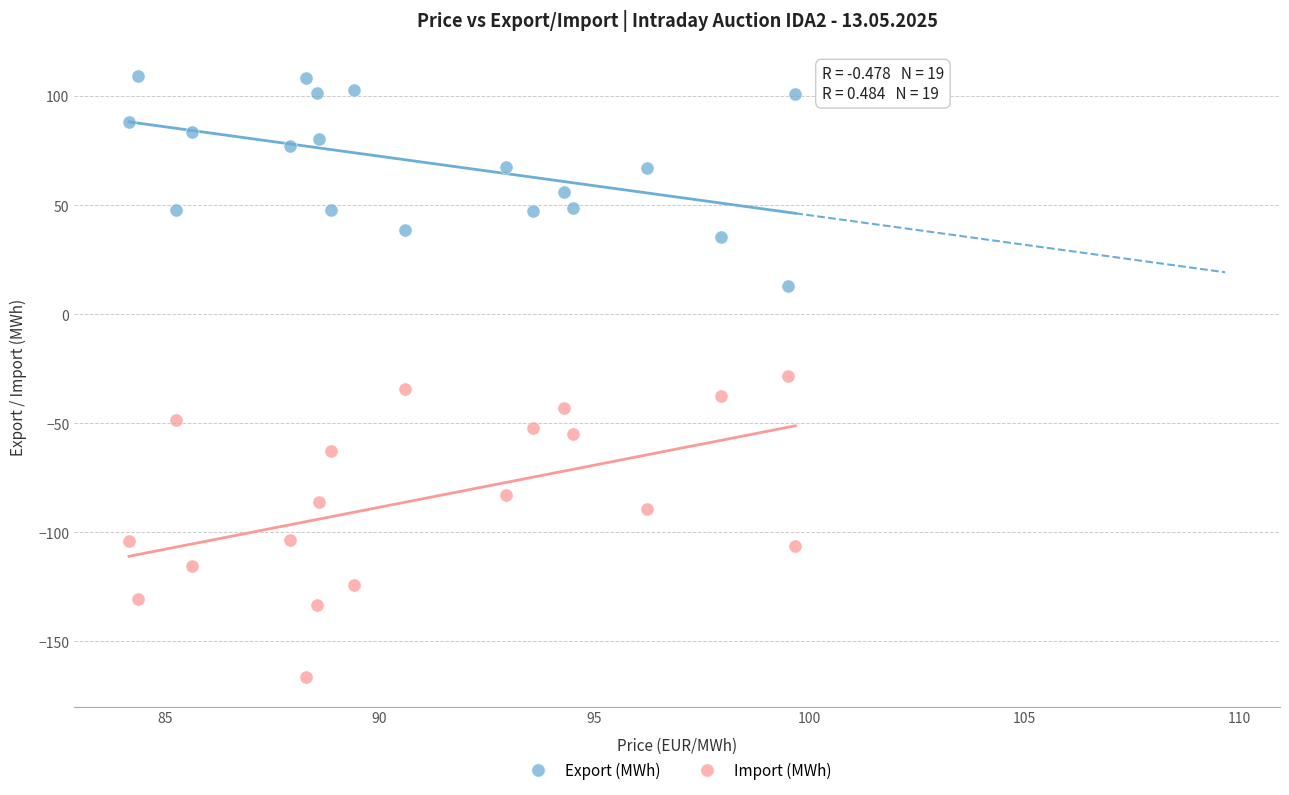

What is the X range (max minus min) for the scatter plot?

15.5